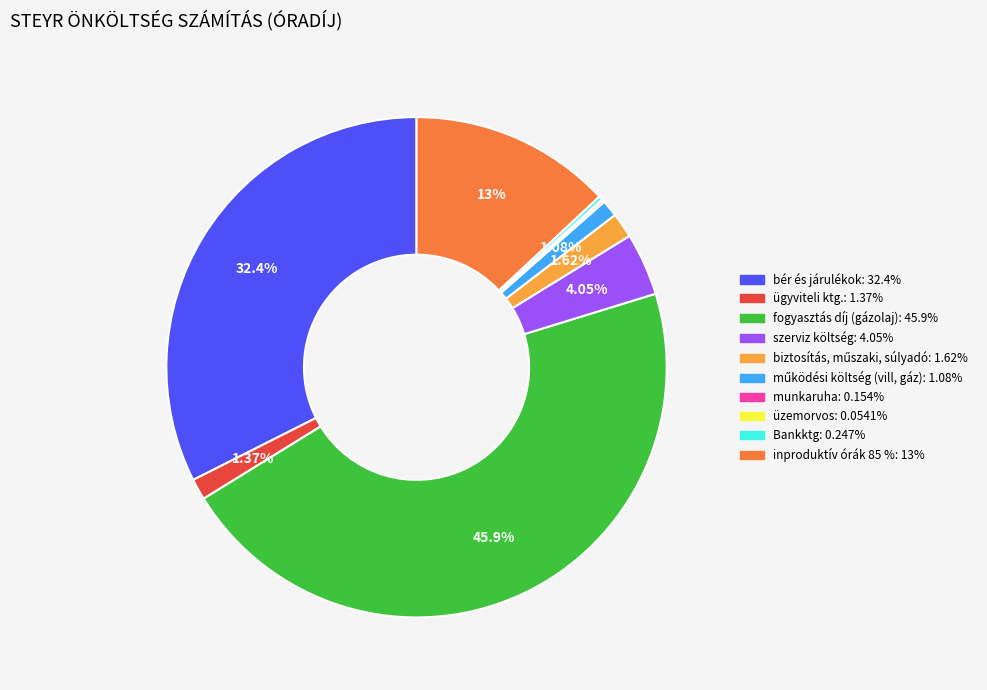

How much of the chart is everything except inproduktív órák 85 %?

87.0%